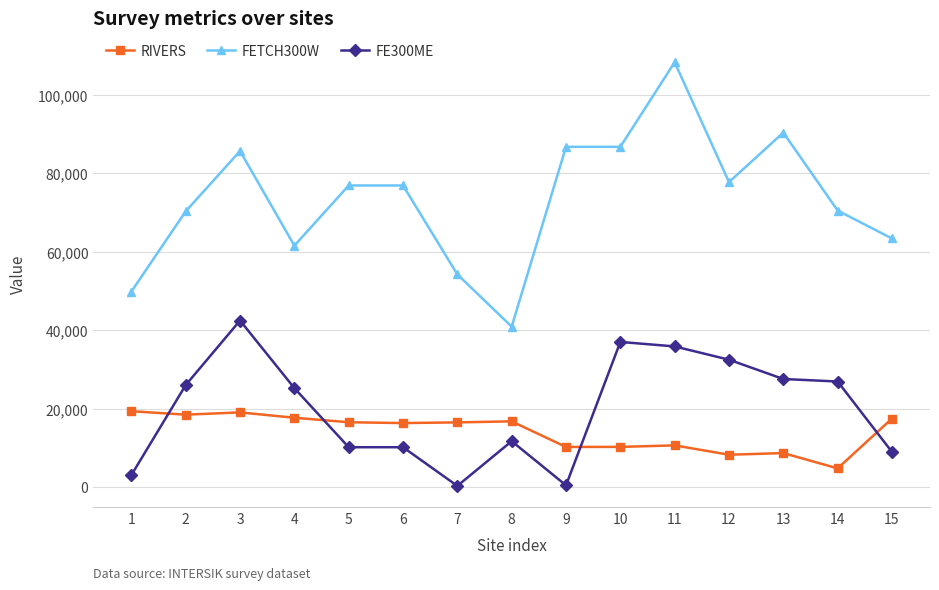

Does the chart display data point markers on the line(s)?

Yes